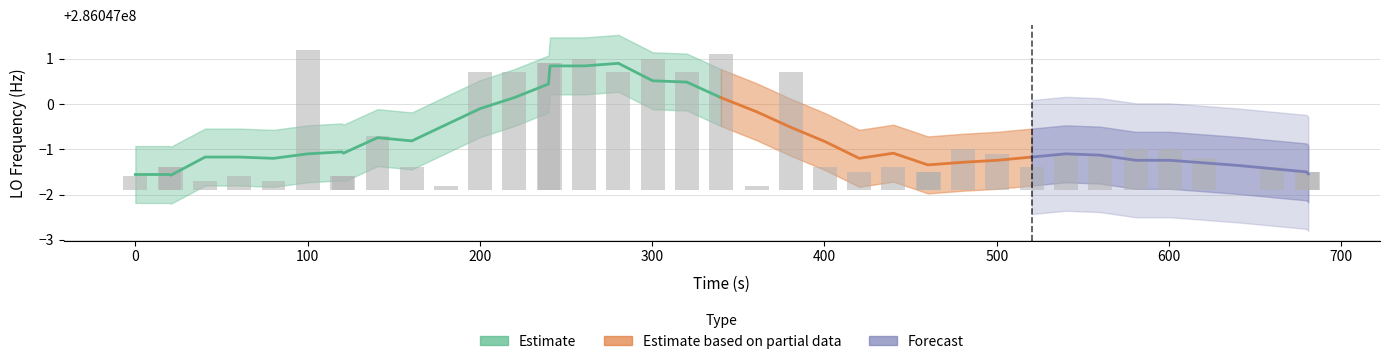

What is the difference between the maximum and minimum values?

3.1